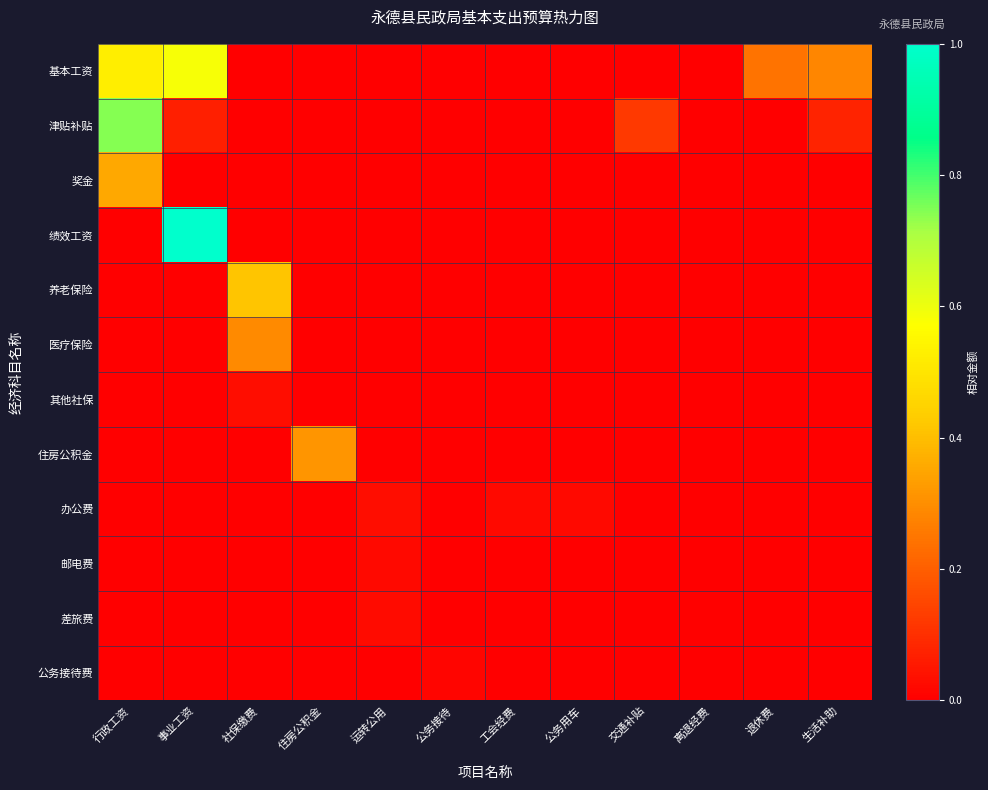

Between 公务用车 and 交通补贴, which series saw the biggest shift?

津贴补贴